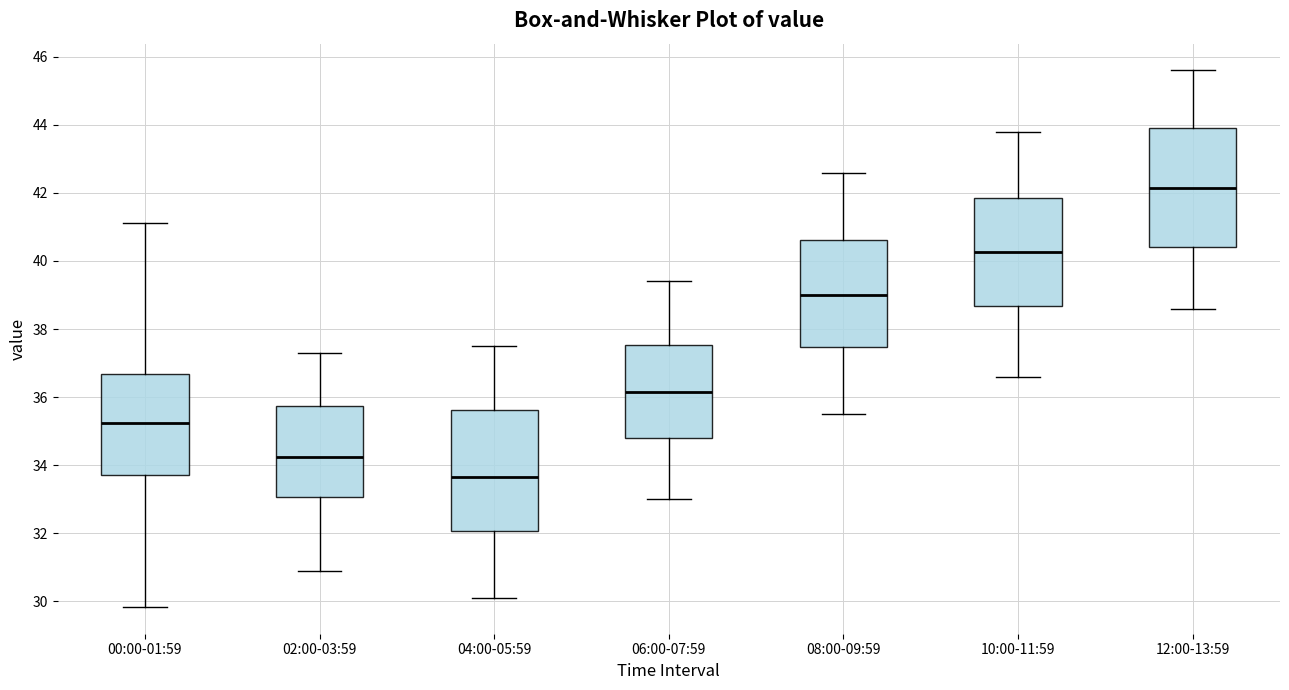

Reading left to right, transcribe this box plot: for each box, give where its median line is, the range the box spans, and where its two whiskers end, as read against the y-axis. The values are not printed on the chart, so give them approximately, as read against the axis.

00:00-01:59: median 35.2, box 33.8 to 36.6, whiskers 29.8 to 41.2
02:00-03:59: median 34.2, box 33.0 to 35.8, whiskers 31.0 to 37.4
04:00-05:59: median 33.6, box 32.0 to 35.6, whiskers 30.2 to 37.6
06:00-07:59: median 36.2, box 34.8 to 37.6, whiskers 33.0 to 39.4
08:00-09:59: median 39.0, box 37.4 to 40.6, whiskers 35.6 to 42.6
10:00-11:59: median 40.2, box 38.6 to 41.8, whiskers 36.6 to 43.8
12:00-13:59: median 42.2, box 40.4 to 44.0, whiskers 38.6 to 45.6